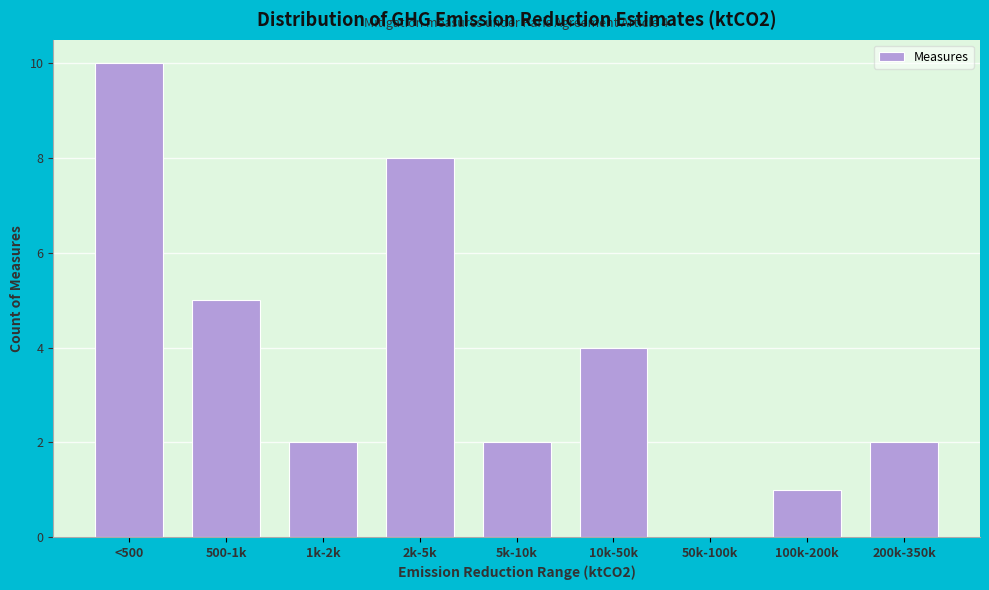

Reading left to right, what are all the values shown in this chart?

<500=10	500-1k=5	1k-2k=2	2k-5k=8	5k-10k=2	10k-50k=4	50k-100k=0	100k-200k=1	200k-350k=2